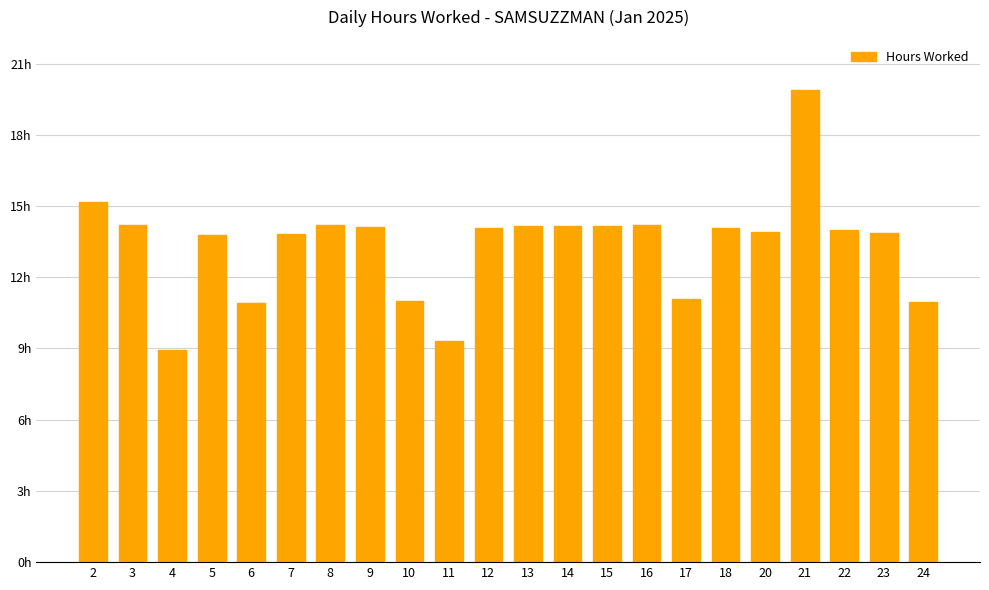

Rank the categories by value from highest to lowest.

21, 2, 8, 3, 16, 13, 14, 15, 9, 18, 12, 22, 20, 23, 7, 5, 17, 10, 24, 6, 11, 4